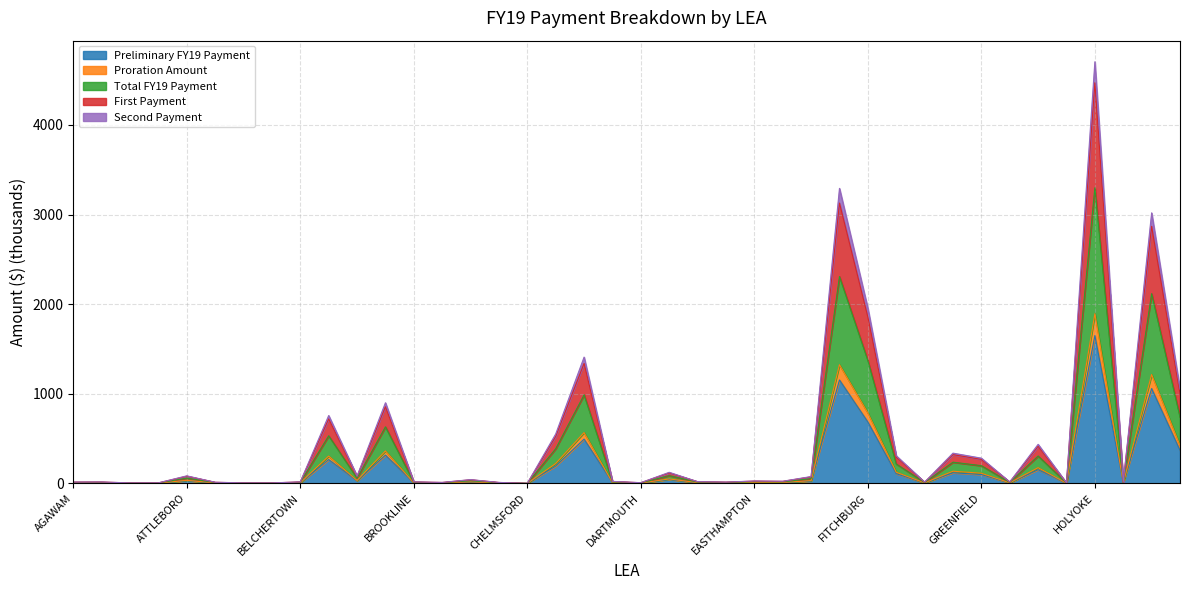

Rank the series at HUDSON from highest to lowest value.

Second Payment, First Payment, Total FY19 Payment, Proration Amount, Preliminary FY19 Payment